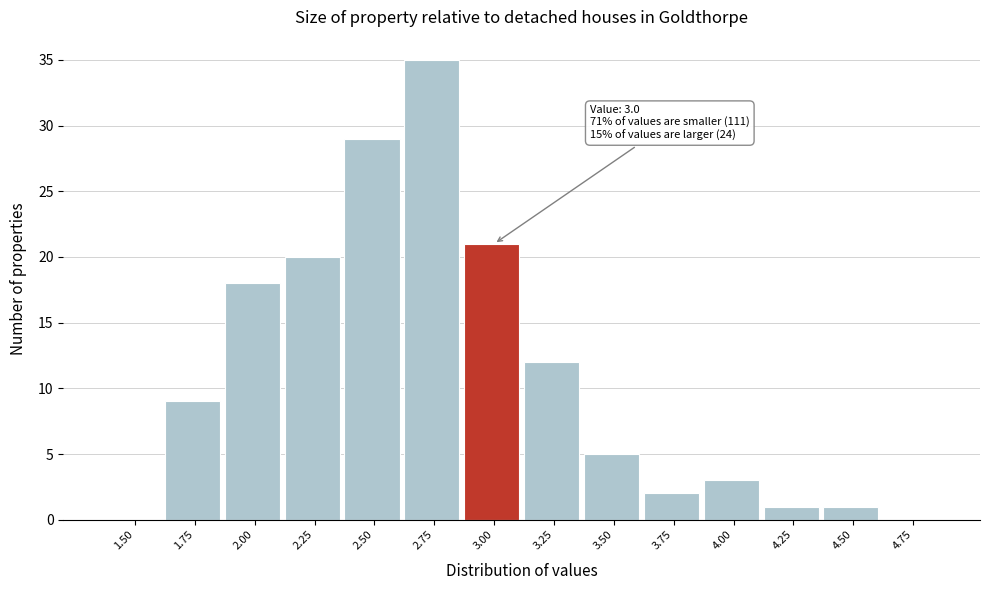

Reading right to left, transcribe all the data shown in this chart.

4.75=0	4.50=1	4.25=1	4.00=3	3.75=2	3.50=5	3.25=12	3.00=21	2.75=35	2.50=29	2.25=20	2.00=18	1.75=9	1.50=0